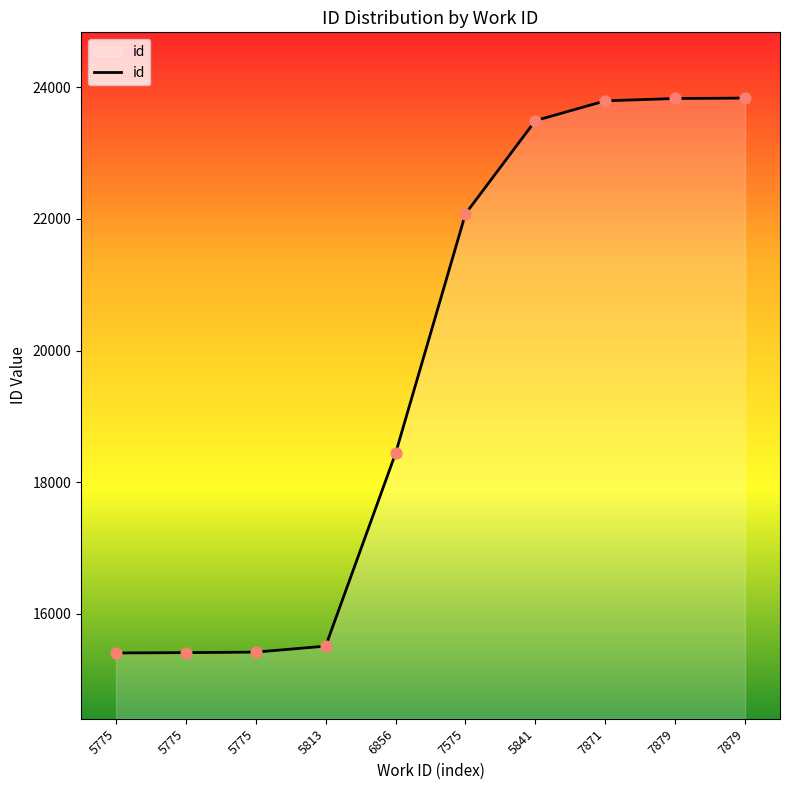

What is the ratio of the value at 7879 to the value at 5841?

1.0